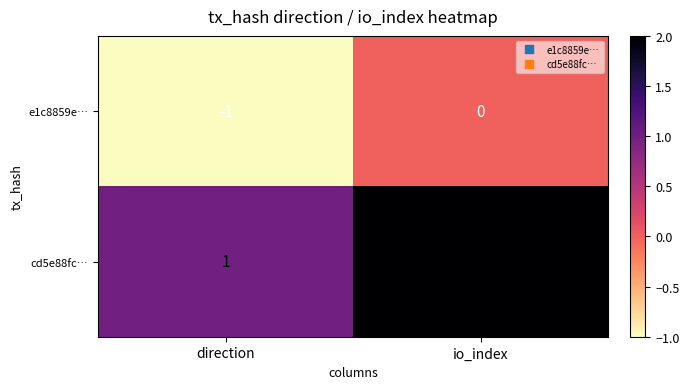

Where is cd5e88fc… nearest to the value 1?

direction